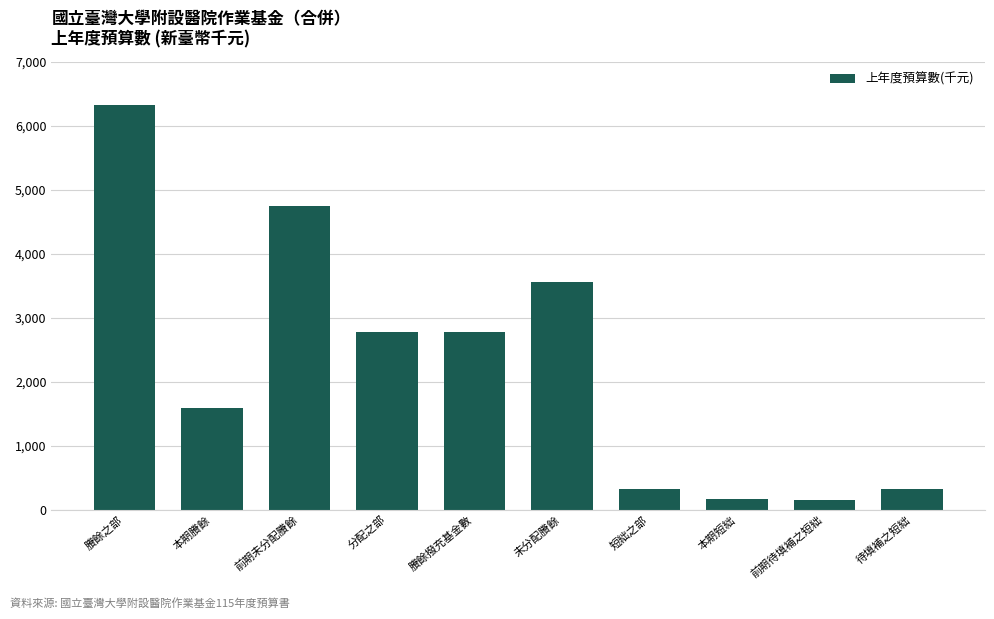

Does the chart contain any negative values?

No